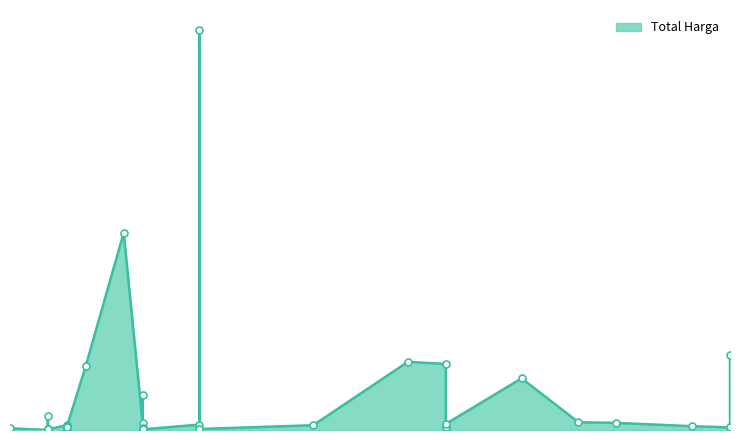

What is the ratio of the value at 2021-11-22 to the value at 2021-11-01?

39.6